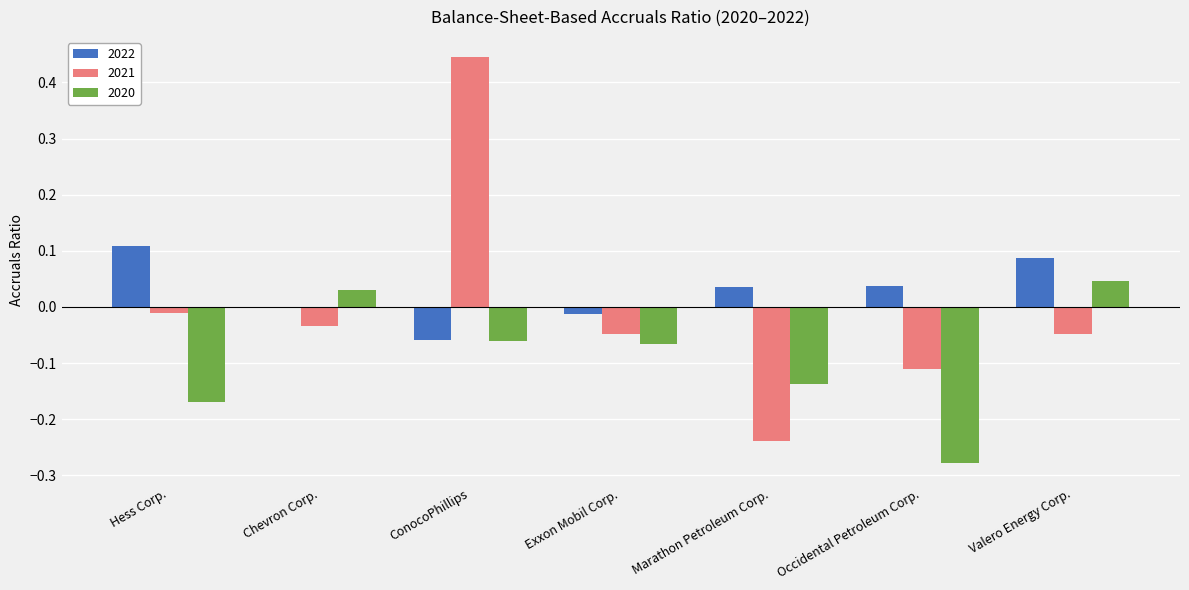

Are the bars horizontal?

No